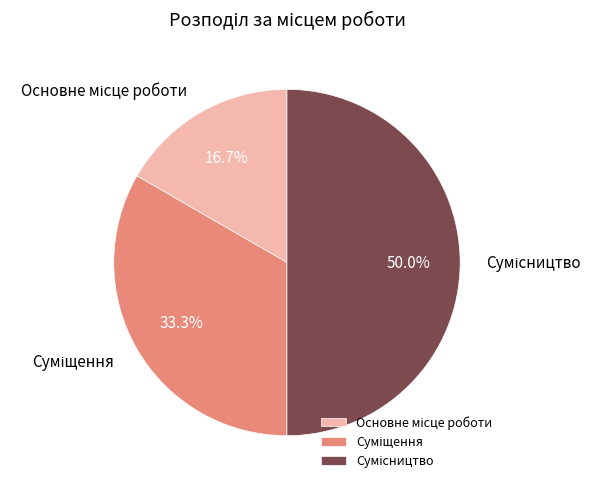

How many segments does this pie chart have?

3